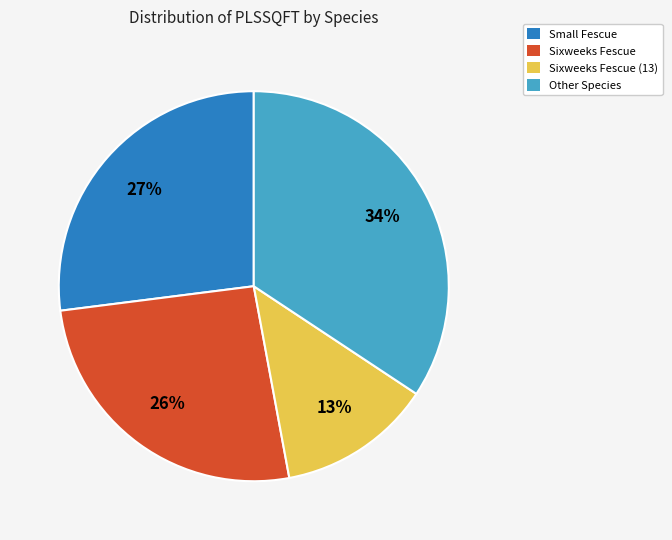

Rank the categories by value from lowest to highest.

Sixweeks Fescue (13), Sixweeks Fescue, Small Fescue, Other Species